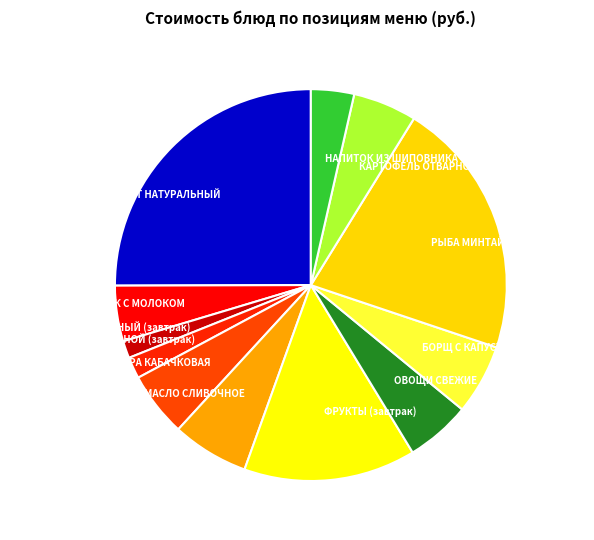

Which has a higher value, ХЛЕБ ПШЕНИЧНЫЙ (завтрак) or РЫБА МИНТАЙ ПРИПУЩЕННАЯ?

РЫБА МИНТАЙ ПРИПУЩЕННАЯ